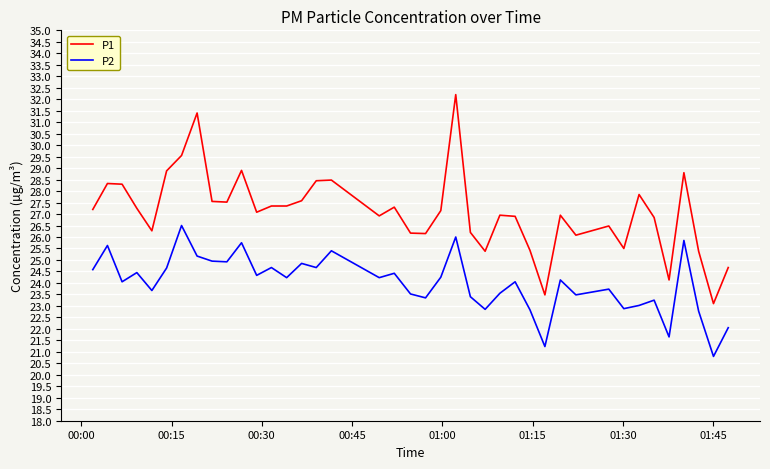

True or false: P2 and P1 cross at least once.

False